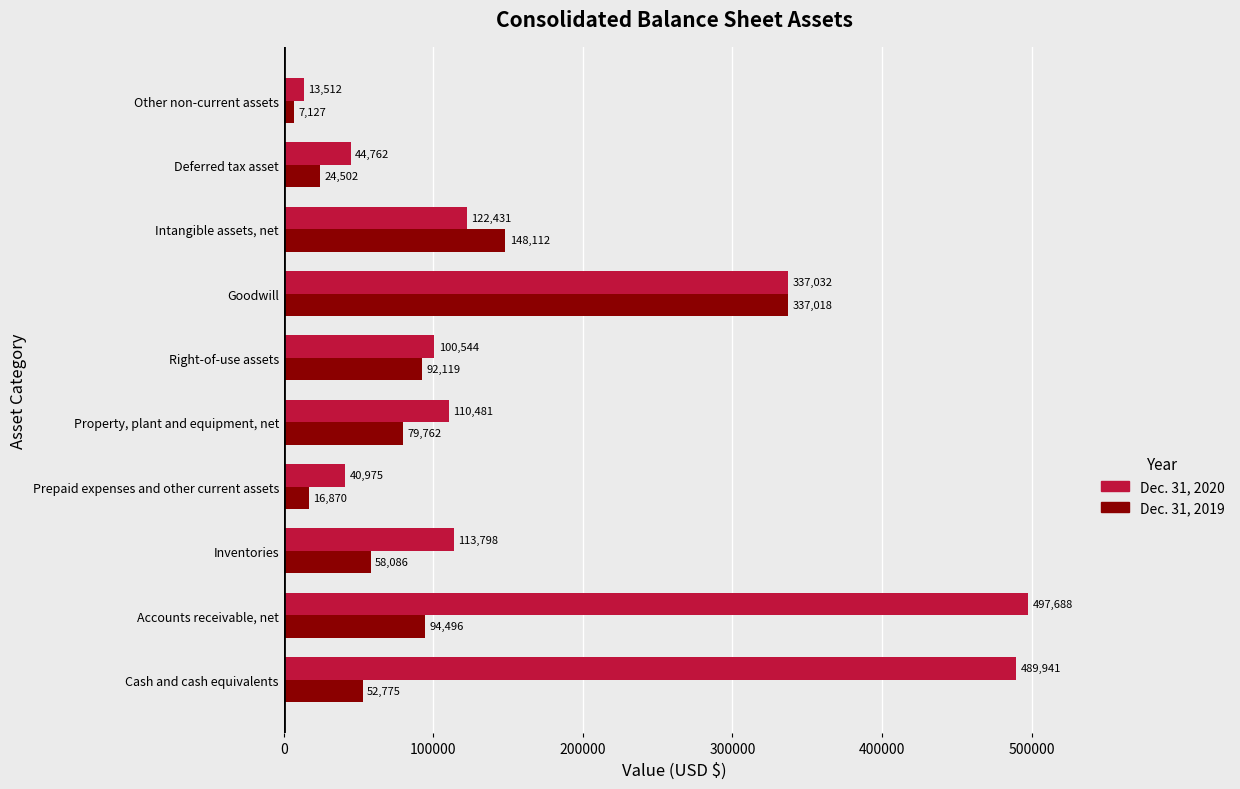

Which series has the largest total across all categories?

Dec. 31, 2020